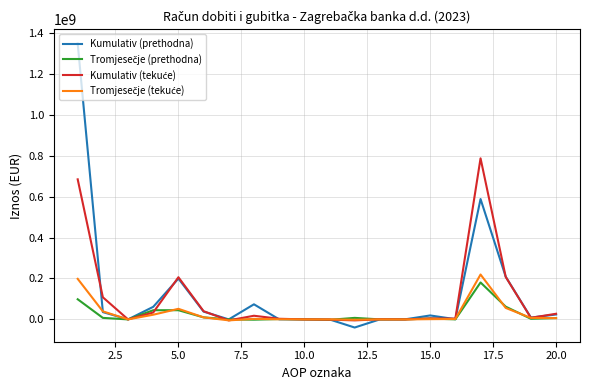

What is the maximum value shown in the chart?

1348635097